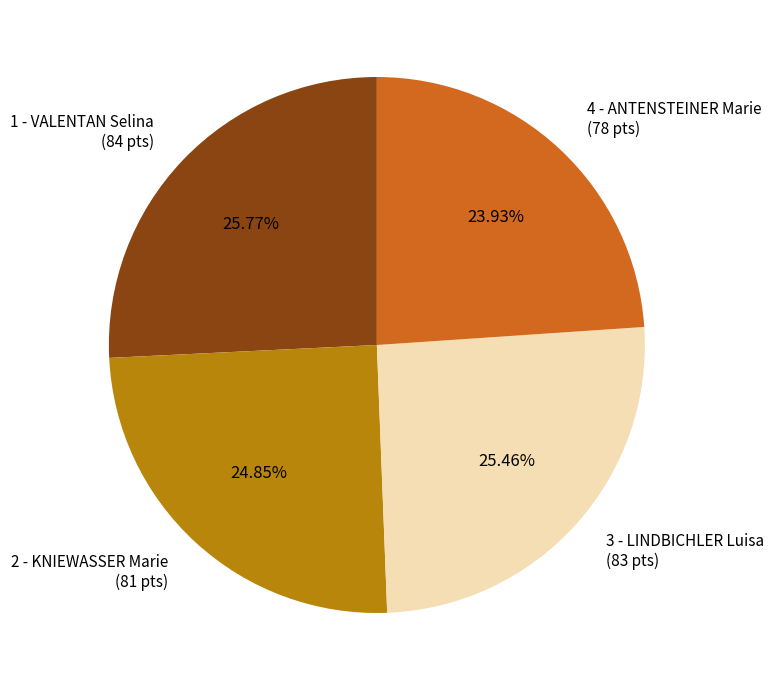

Is it true that 2 - KNIEWASSER Marie is 25% of the pie?

True